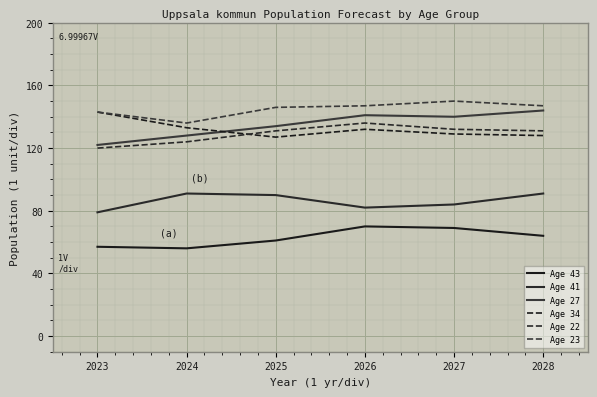

How many lines are shown in the chart?

6